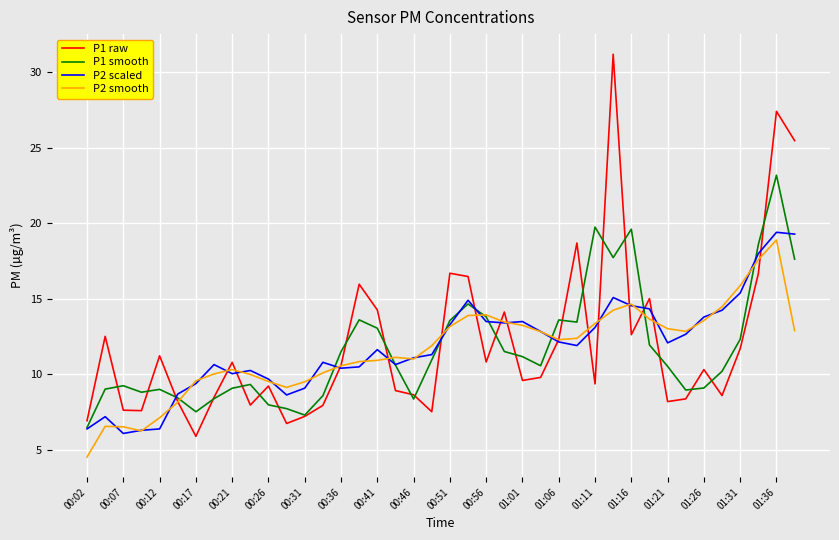

What is the maximum value for P2 scaled?

19.4